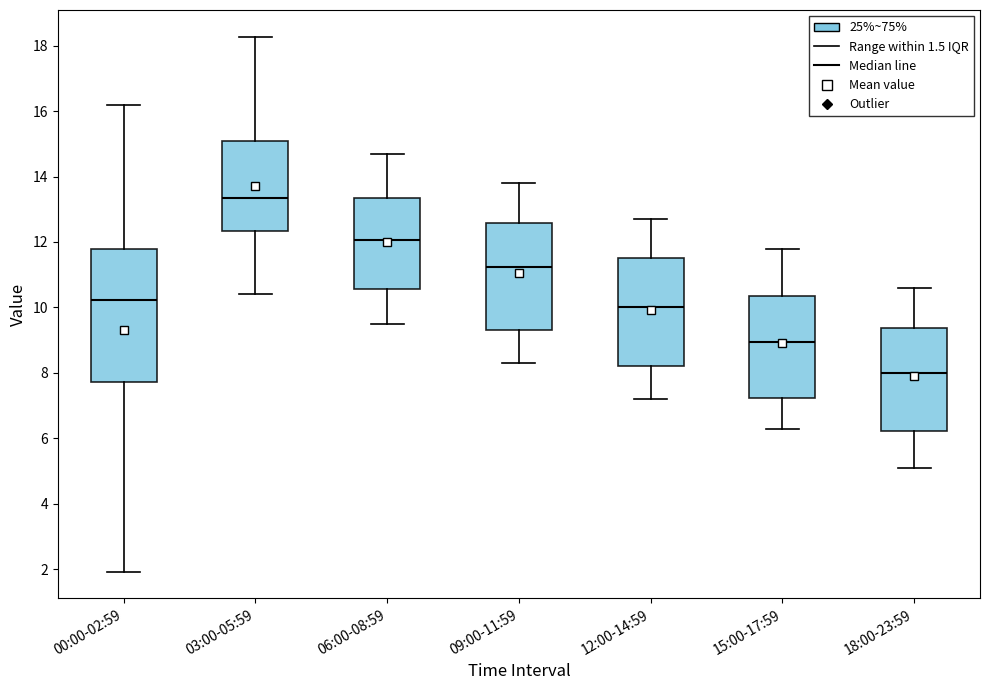

Which box has the highest median line?

03:00-05:59